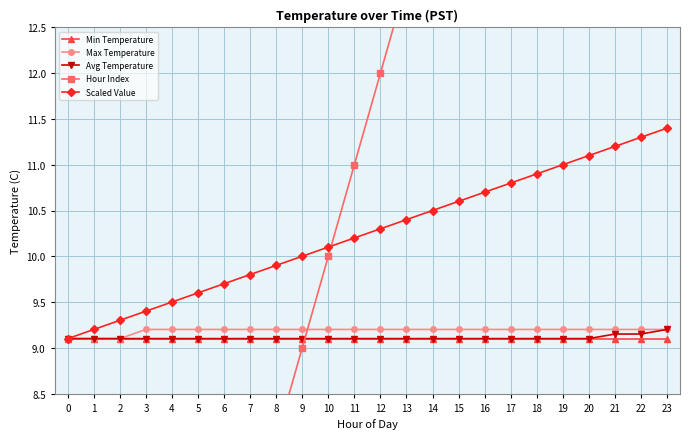

What is the difference between the highest and lowest values at 12?

2.9